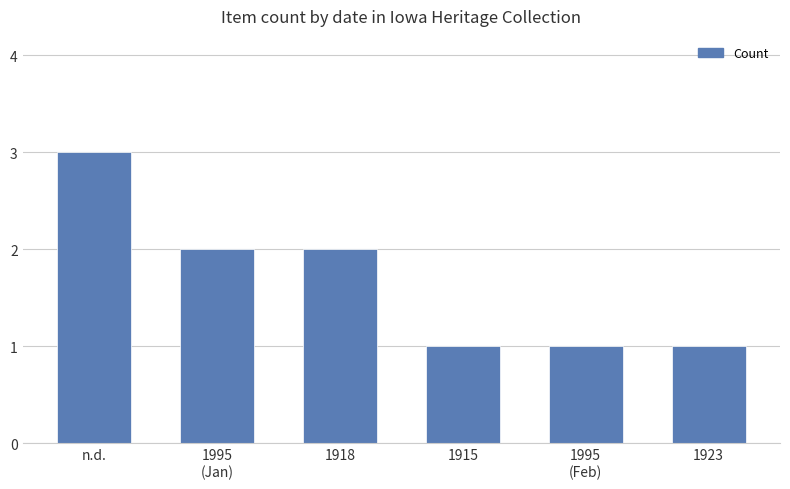

Reading left to right, what are all the values shown in this chart?

3	2	2	1	1	1